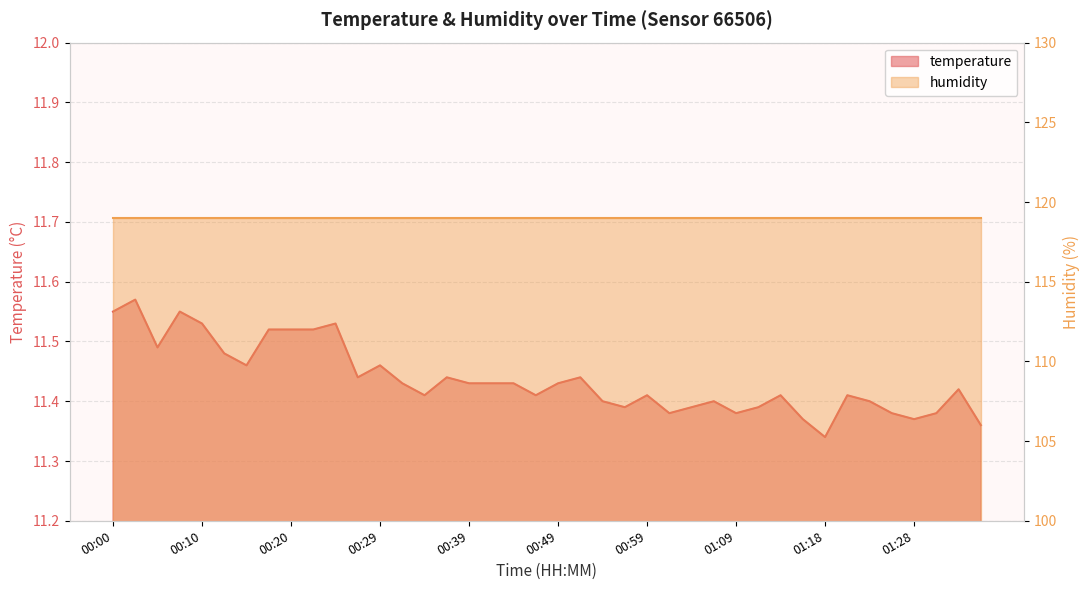

What is the label of the 31st point from the left?

01:13